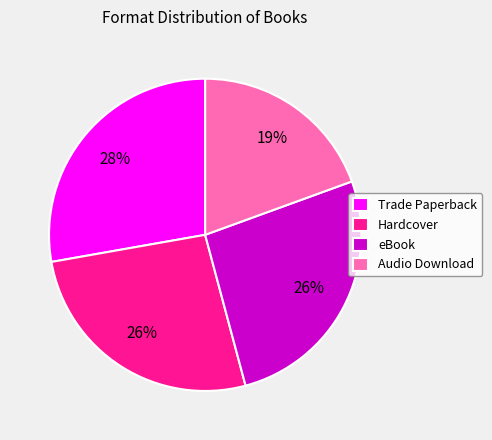

To the nearest percent, what portion does eBook represent?

26%